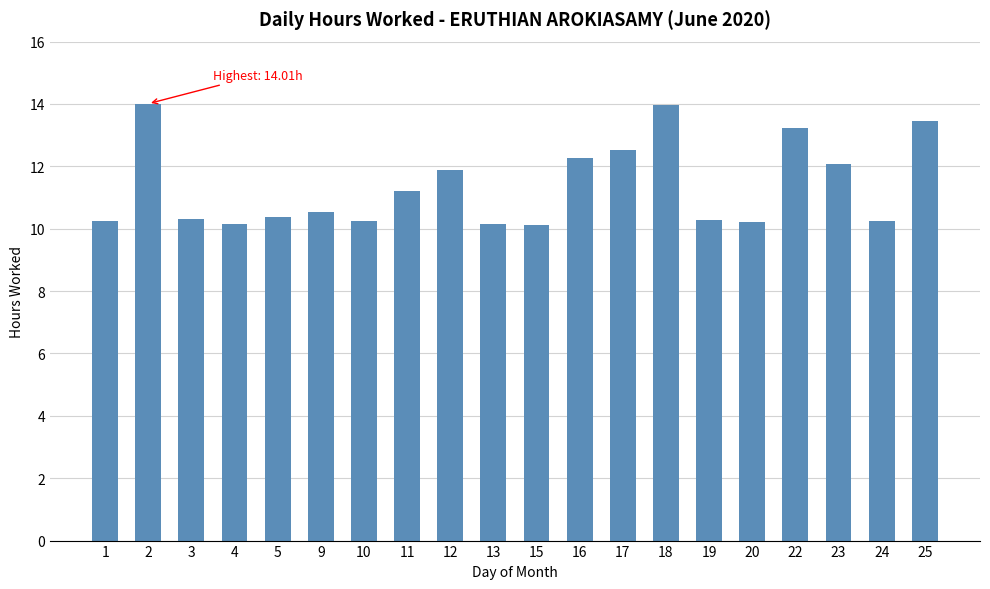

What is the sum of the values at 20 and 19?

20.5